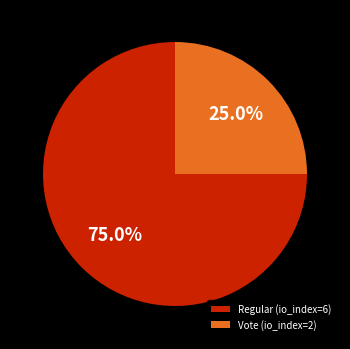

What percentage is the Vote (io_index=2) slice, to the nearest percent?

25%